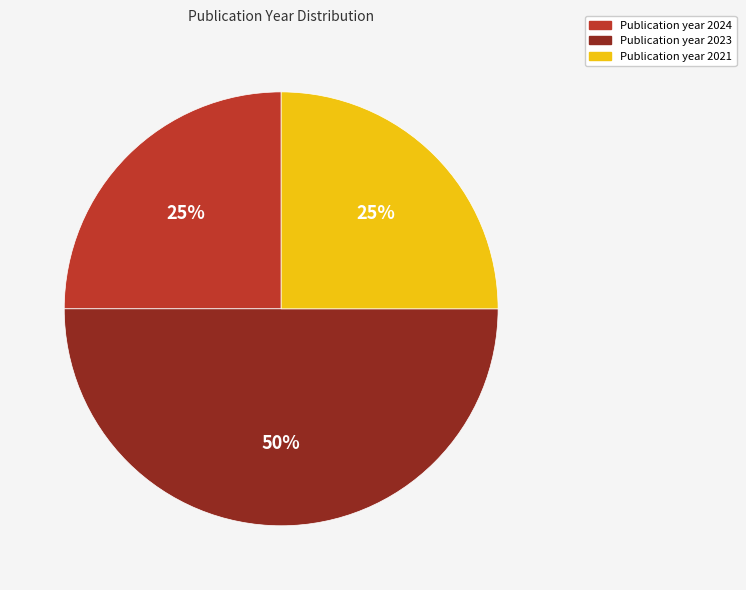

To the nearest percent, what is the difference between the largest and smallest slice percentages?

25%